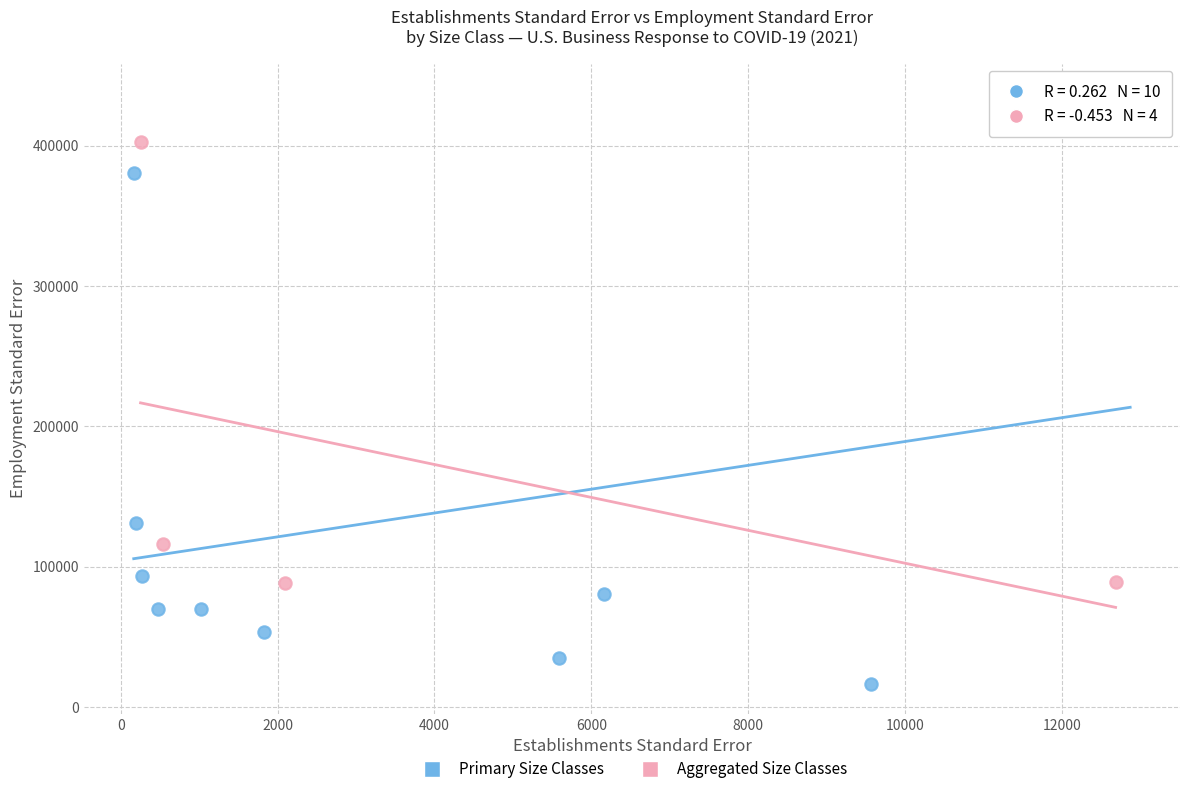

Which series has the largest Y range (max minus min)?

Primary Size Classes